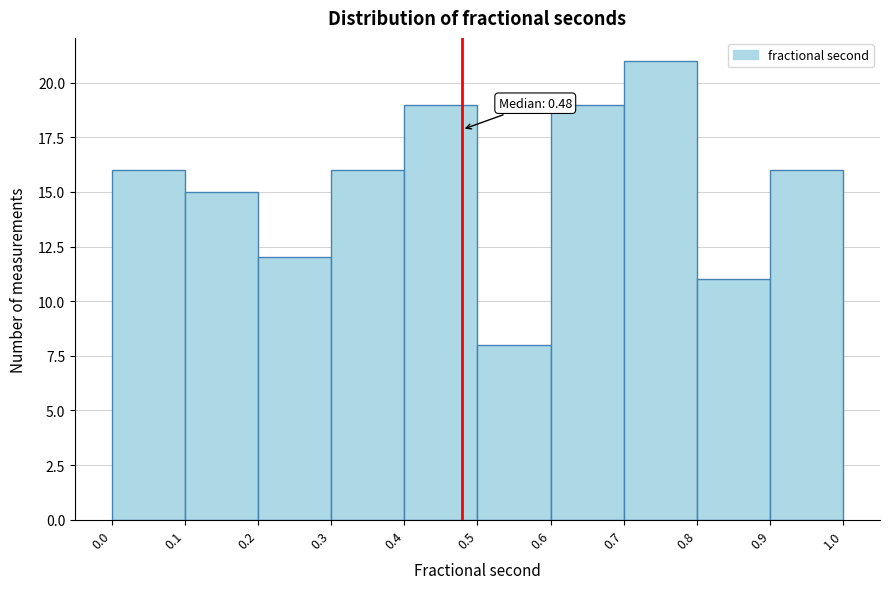

Which range on the x-axis has the tallest bar?

0.7 to 0.8